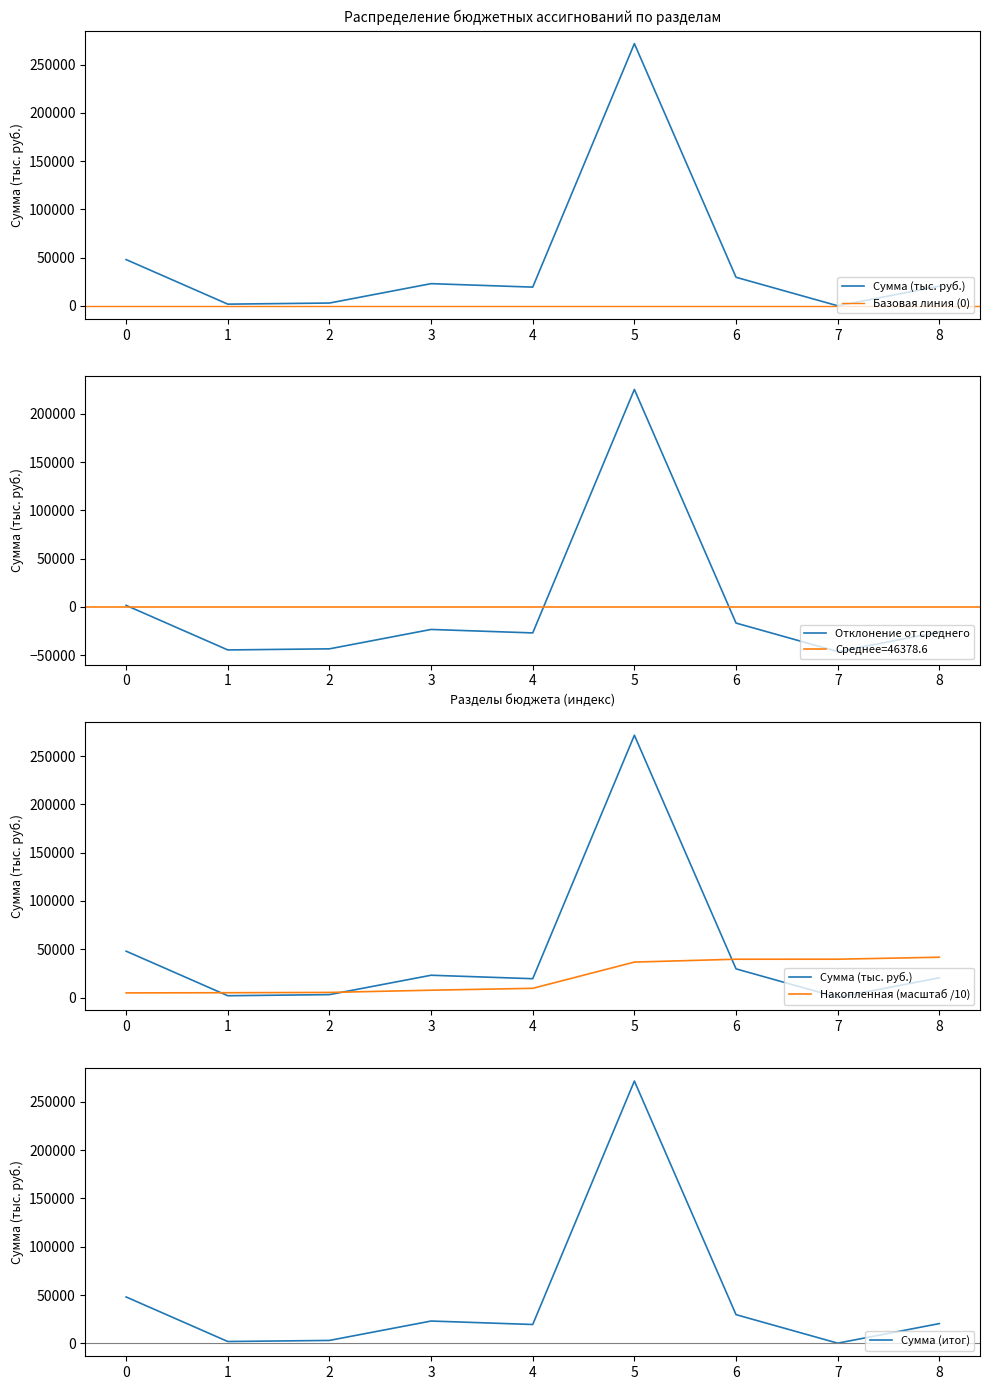

What is the lowest value of the Отклонение от среднего series?

-46212.6